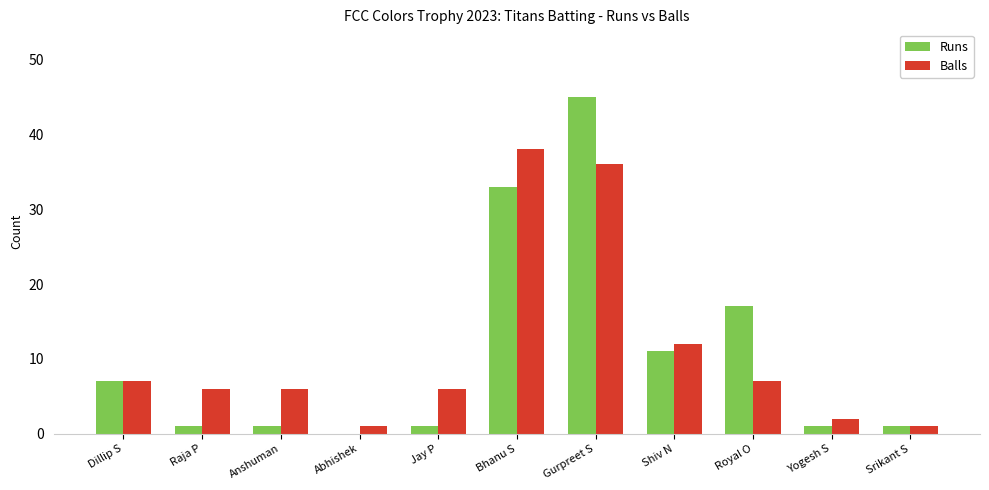

Between Dillip S and Jay P, which series saw the biggest shift?

Runs